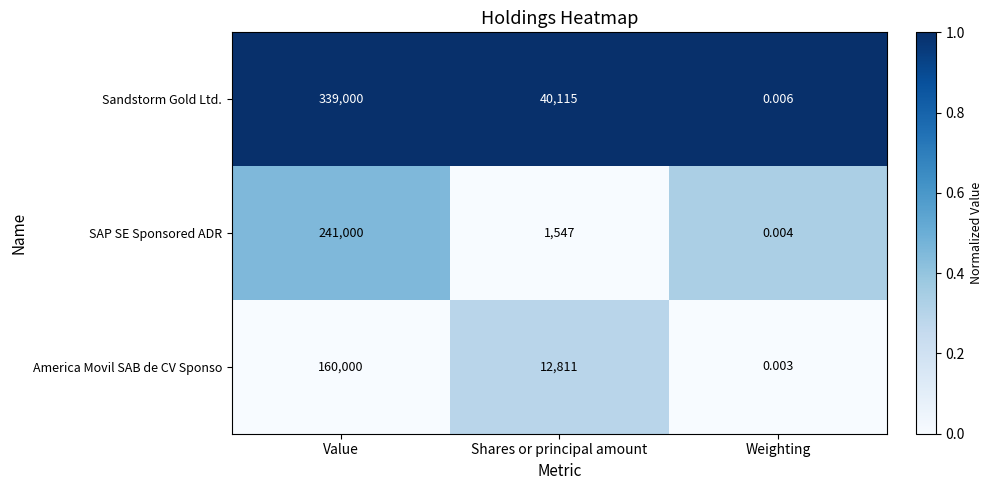

Which category has the highest value across all series?

Value